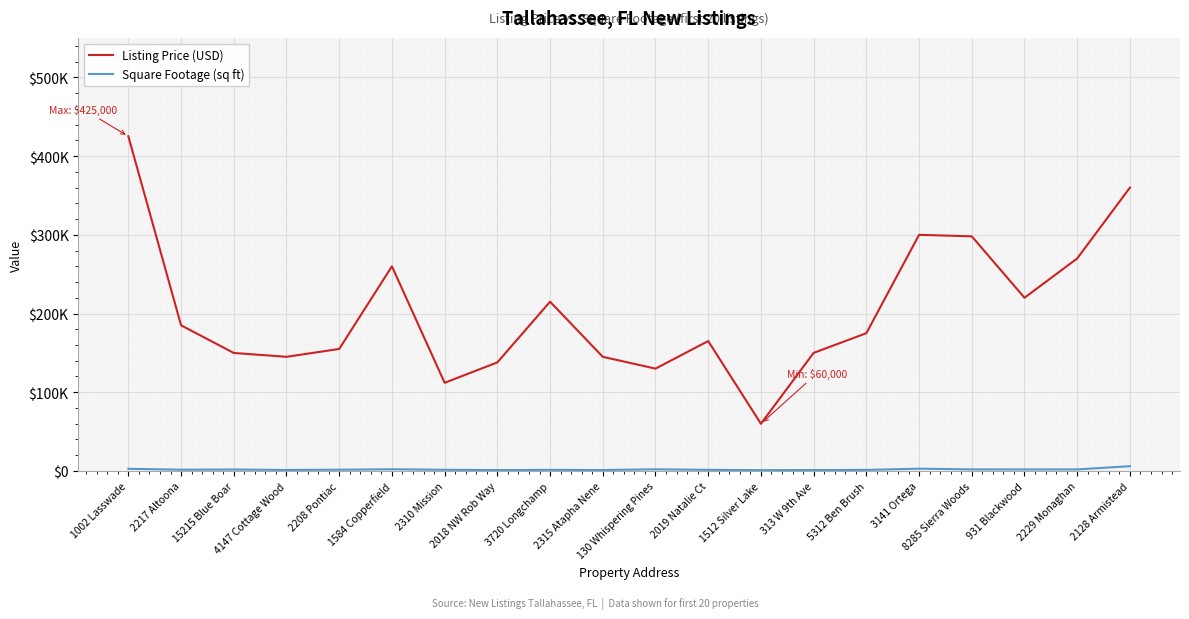

True or false: Square Footage (sq ft) has a value of 2121 at 130 Whispering Pines.

True